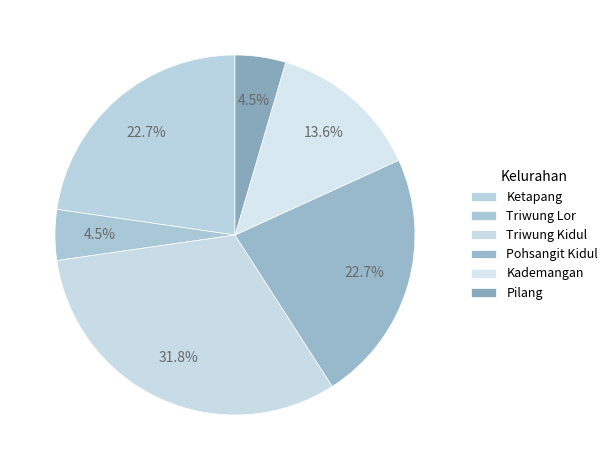

What is the largest slice in the pie chart?

Triwung Kidul